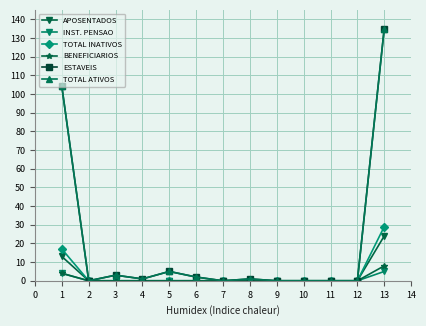

True or false: BENEFICIARIOS and TOTAL ATIVOS intersect in this chart.

False